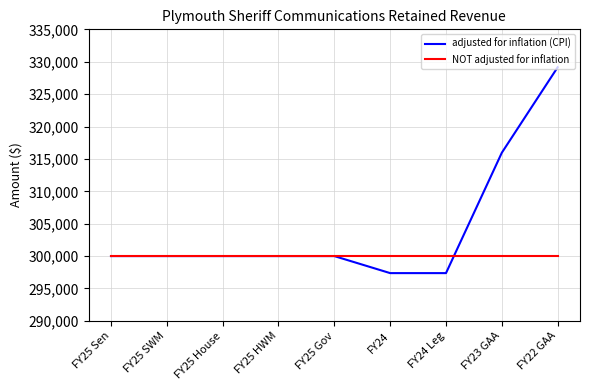

What are all the series names shown in the legend?

adjusted for inflation (CPI), NOT adjusted for inflation